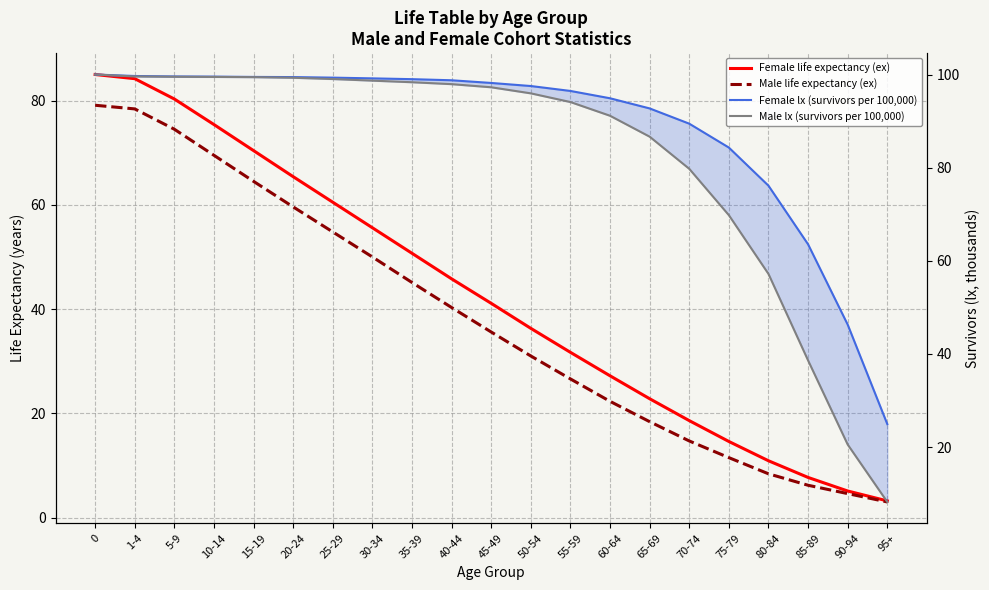

What position from the right is 25-29?

15